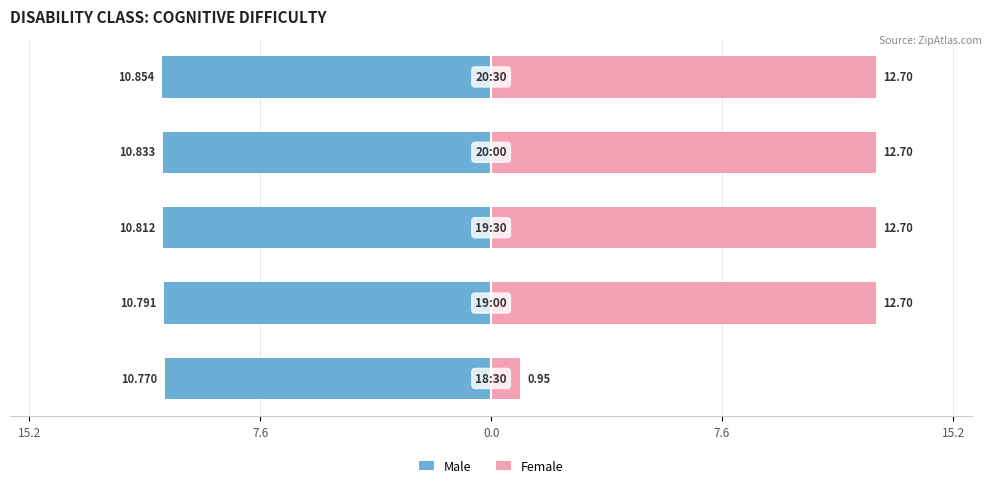

Reading left to right, list all the values displayed in this chart.

Male: -10.8	-10.8	-10.8	-10.8	-10.9
Female: 0.9	12.7	12.7	12.7	12.7